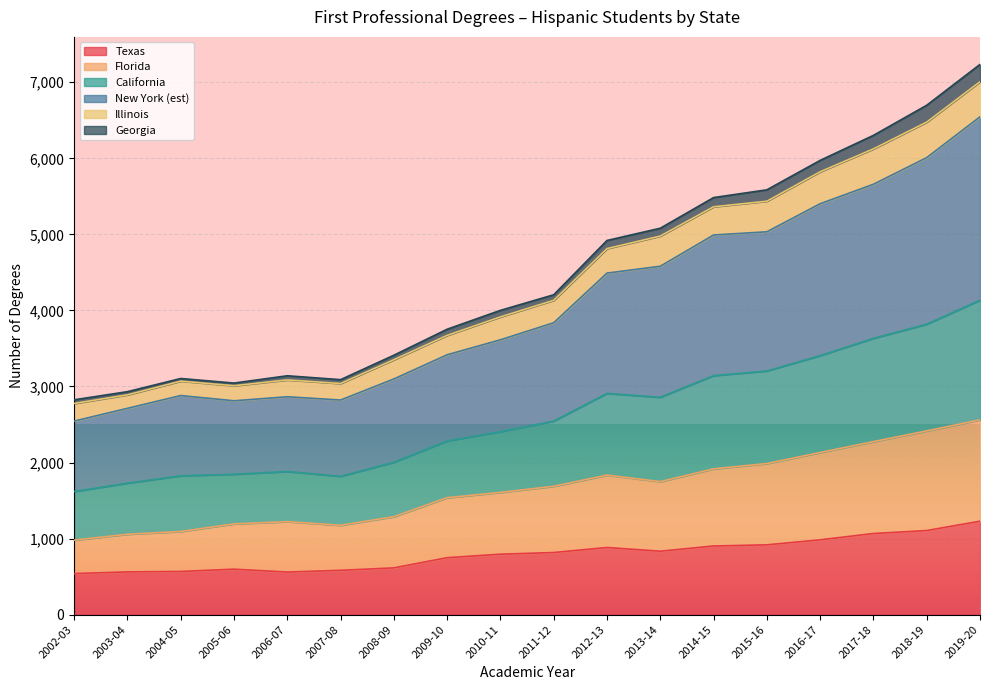

The 2015-16 series shows 388 at West. True or false?

False